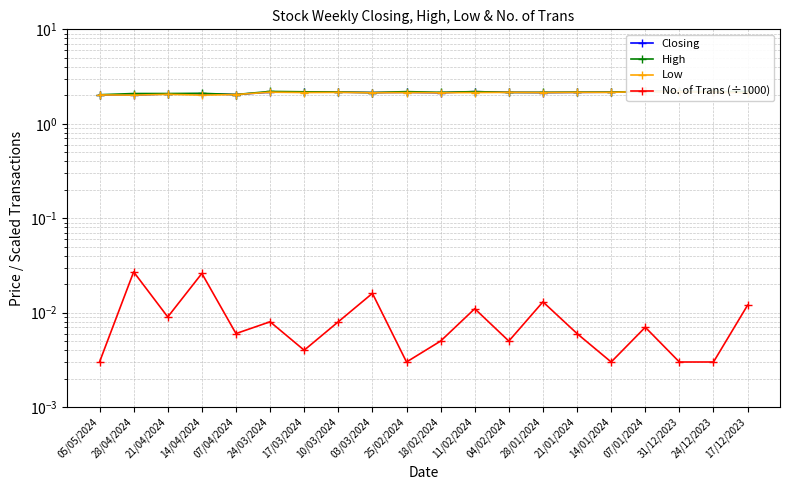

What is the label of the 6th point from the left?

24/03/2024